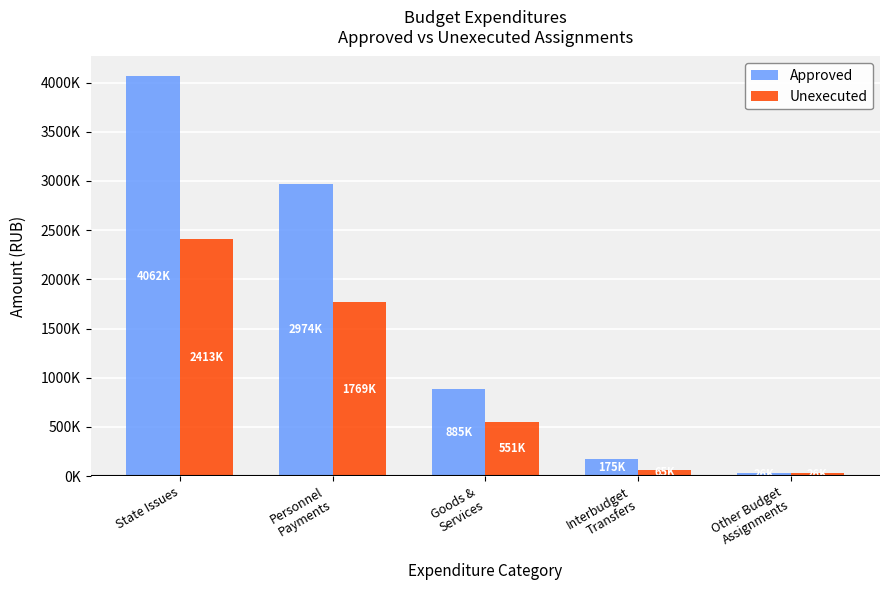

Between State Issues and Personnel
Payments, which series saw the biggest shift?

Approved